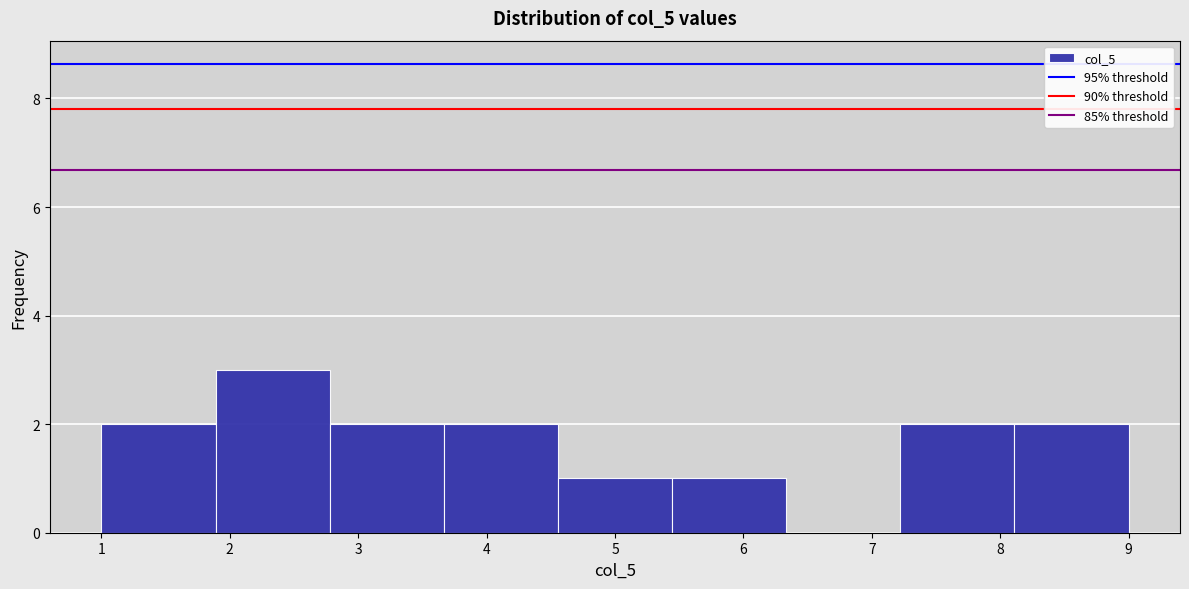

Reading left to right, transcribe this chart: for each bar, give the range it covers on the x-axis and its height. Neither the bar edges nor the heights are printed on the chart, so give them approximately, as read against the axes.

1.0 to 1.9: 2
1.9 to 2.8: 3
2.8 to 3.7: 2
3.7 to 4.6: 2
4.6 to 5.4: 1
5.4 to 6.3: 1
6.3 to 7.2: 0
7.2 to 8.1: 2
8.1 to 9.0: 2